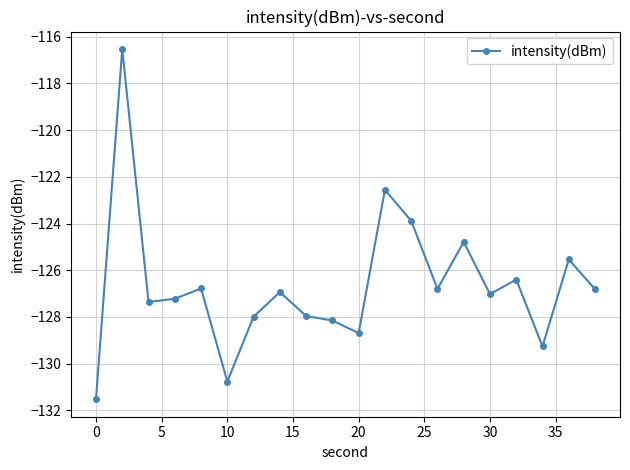

Count the number of categories in the chart.

20